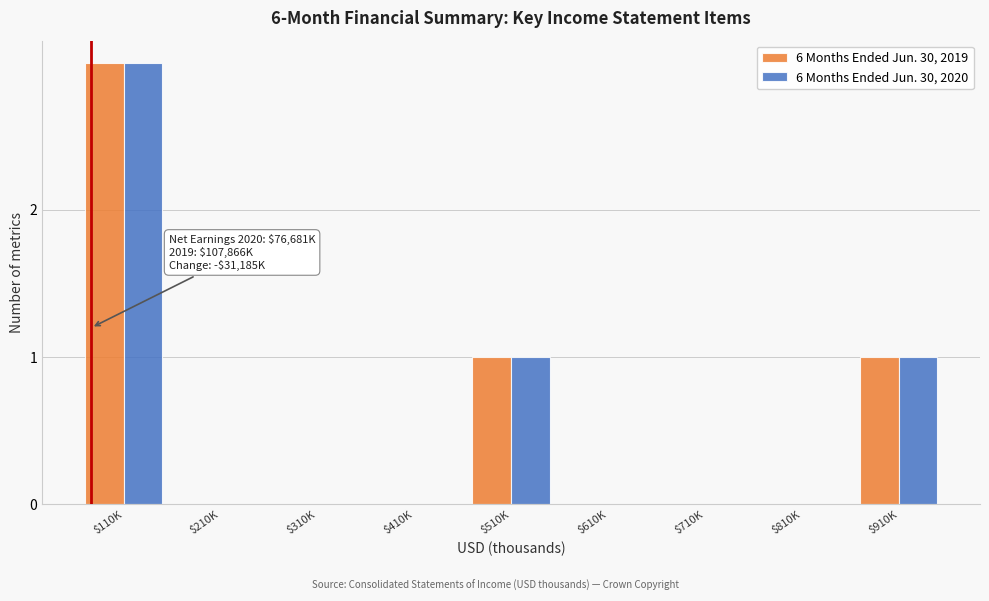

What is the sum of all 6 Months Ended Jun. 30, 2020 values?

5